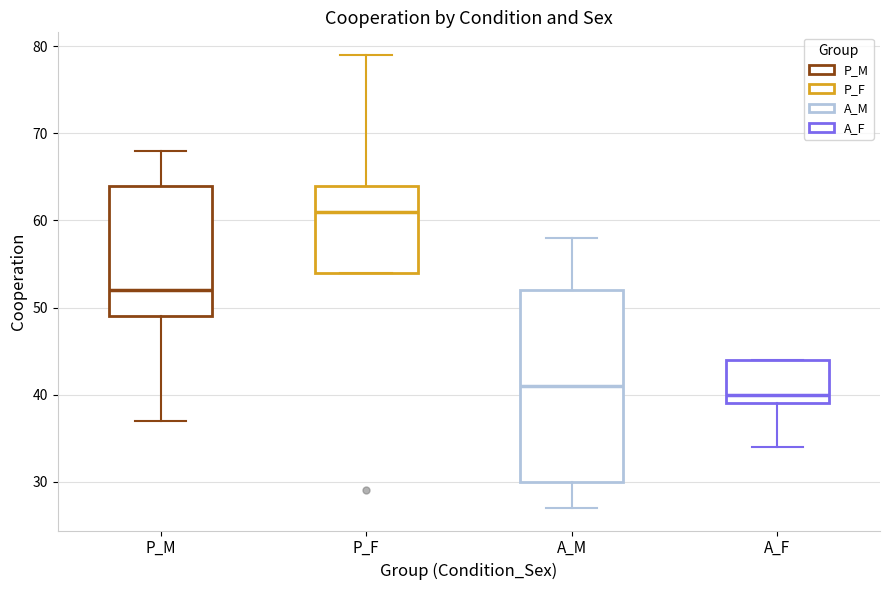

Where does the upper whisker of the box for A_M end on the y-axis? The values are not printed on the chart, so give them approximately, as read against the axis.

58